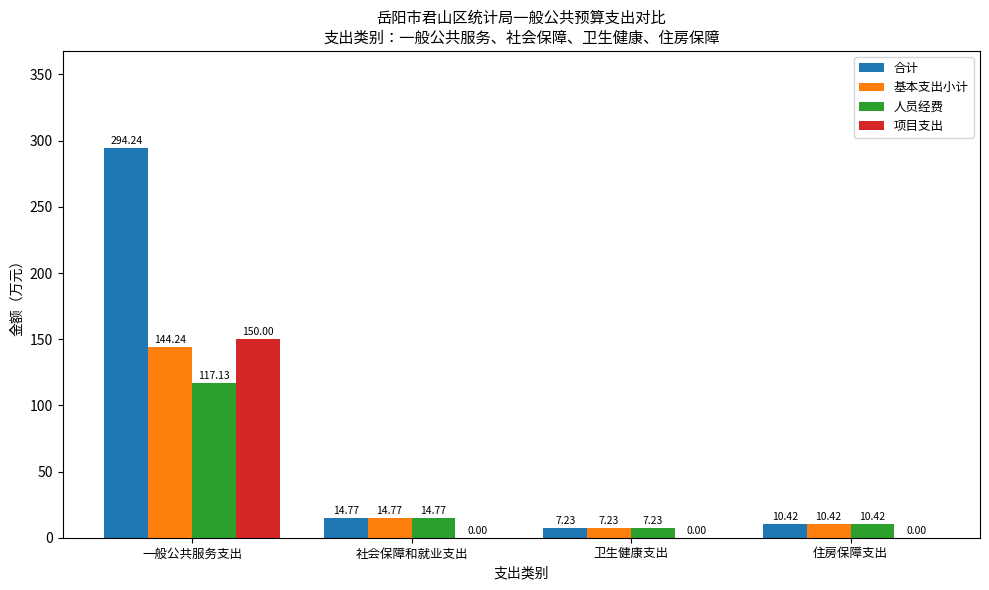

At which label is 合计 closest to 150?

社会保障和就业支出